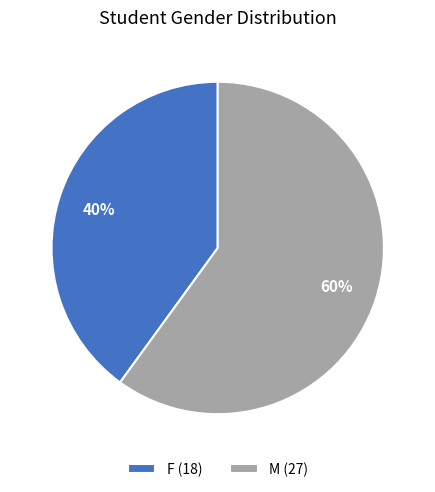

True or false: F accounts for 28% of the total.

False